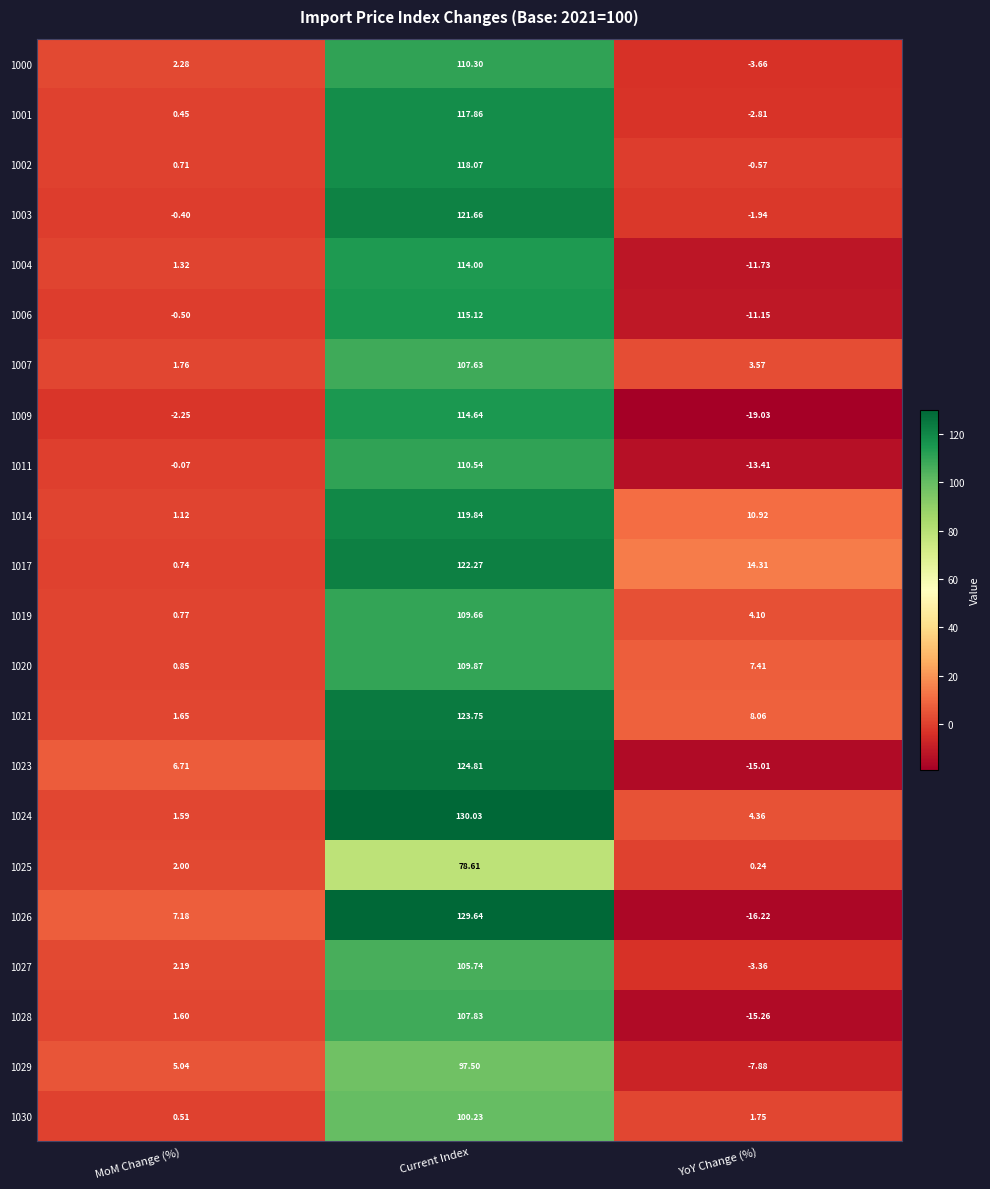

Where is 1028 nearest to the value 46?

MoM Change (%)